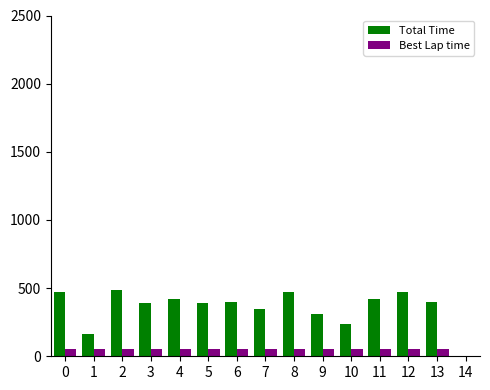

The value of Total Time at 1 is 59.0. True or false?

False